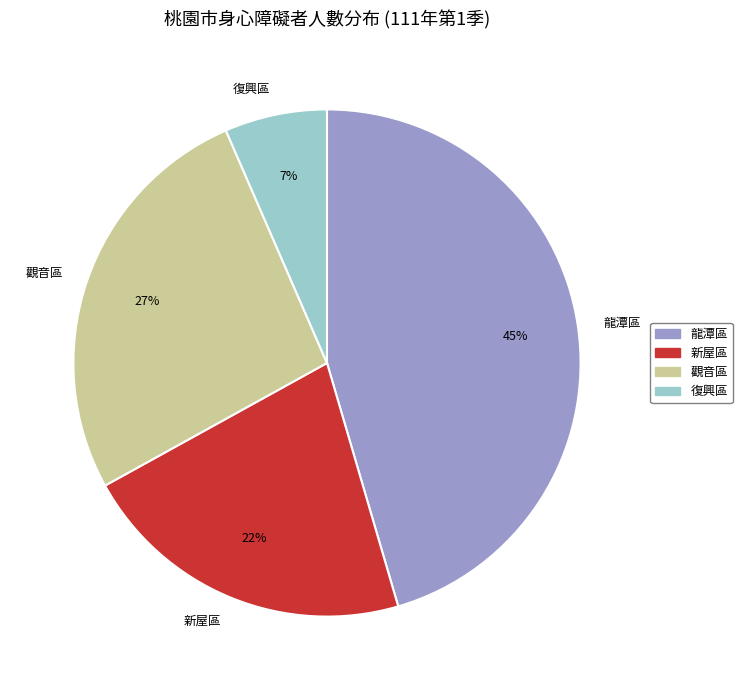

Count the number of slices in the pie.

4